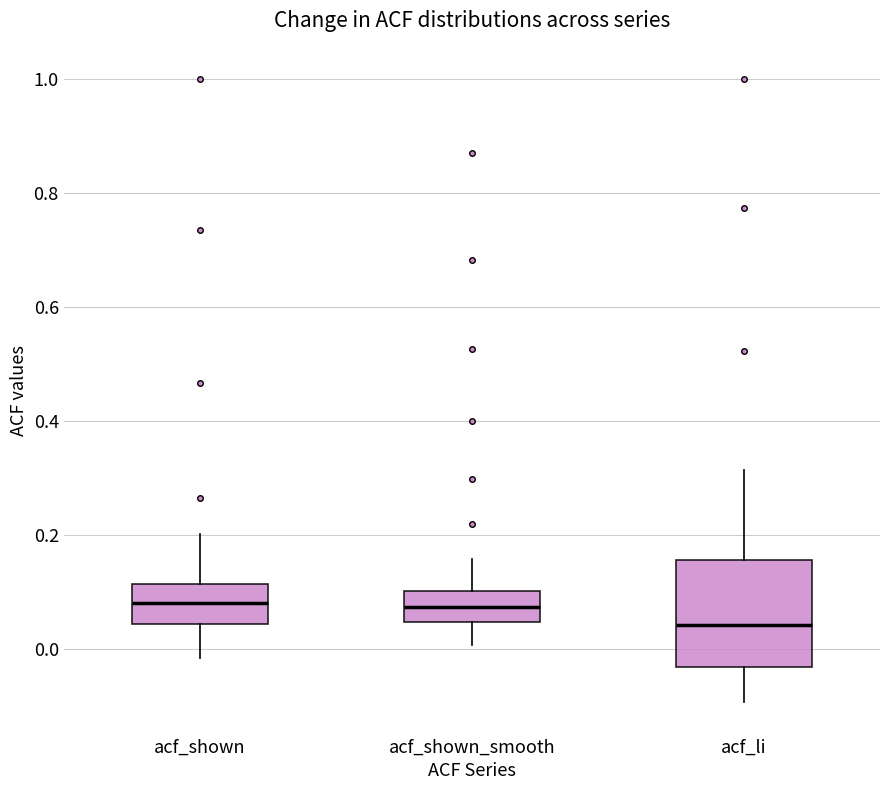

Reading left to right, transcribe this box plot: for each box, give where its median line is, the range the box spans, and where its two whiskers end, as read against the y-axis. The values are not printed on the chart, so give them approximately, as read against the axis.

acf_shown: median 0.08, box 0.04 to 0.12, whiskers -0.02 to 0.20
acf_shown_smooth: median 0.08, box 0.04 to 0.10, whiskers 0.00 to 0.16
acf_li: median 0.04, box -0.04 to 0.16, whiskers -0.10 to 0.32